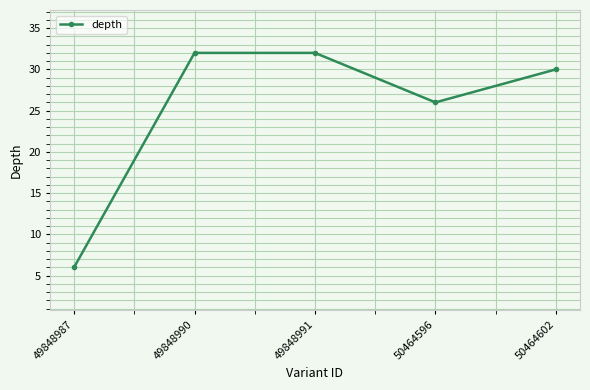

How many series are shown in this chart?

1